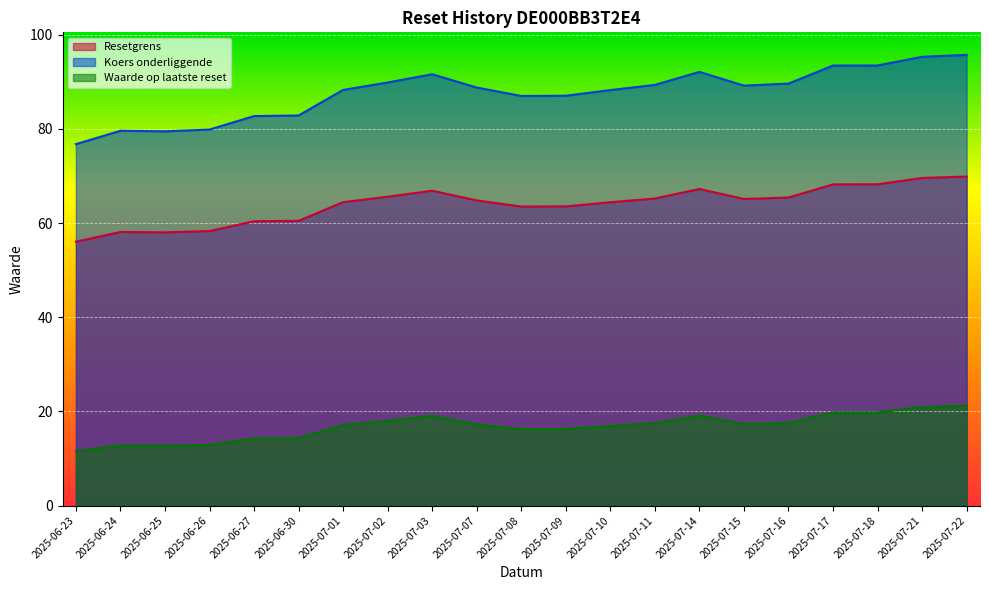

Reading left to right, what are all the values shown in this chart?

Resetgrens: 56.0	58.1	58.0	58.3	60.4	60.5	64.4	65.6	66.9	64.8	63.5	63.5	64.4	65.2	67.2	65.1	65.4	68.2	68.2	69.6	69.9
Koers onderliggende: 76.8	79.6	79.5	79.9	82.7	82.8	88.3	89.8	91.6	88.8	87.0	87.0	88.2	89.3	92.1	89.2	89.6	93.5	93.5	95.3	95.7
Waarde op laatste reset: 11.5	12.8	12.7	12.9	14.3	14.3	17.1	18.0	19.1	17.3	16.2	16.2	16.9	17.5	19.1	17.3	17.5	19.8	19.8	20.9	21.2